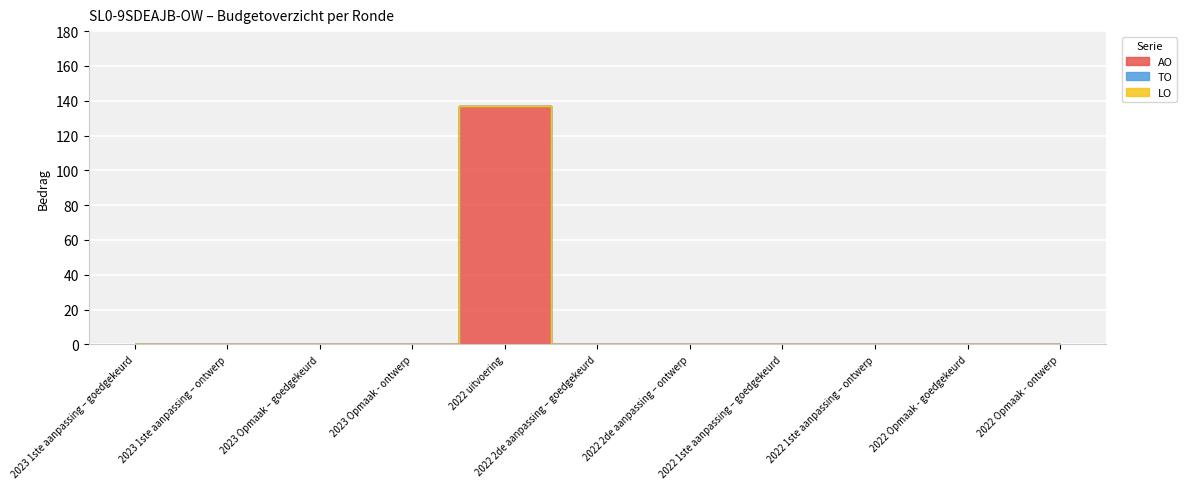

Between 2022 Opmaak - ontwerp and 2023 1ste aanpassing – goedgekeurd, which is larger?

2022 Opmaak - ontwerp